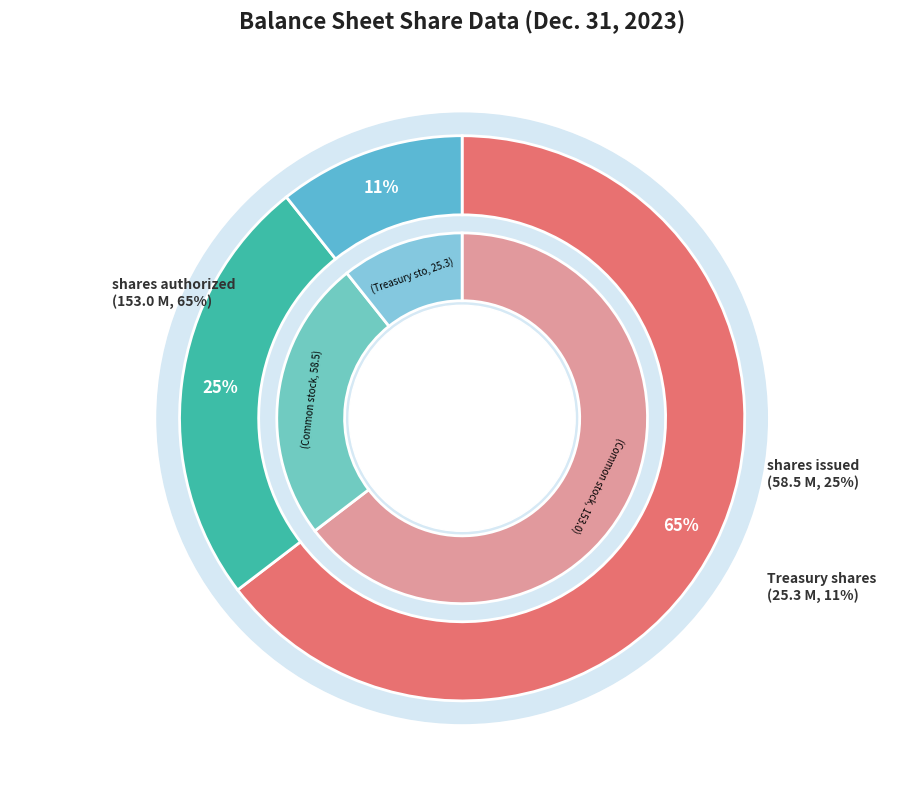

Does Treasury stock, shares account for over 50% of the chart?

No